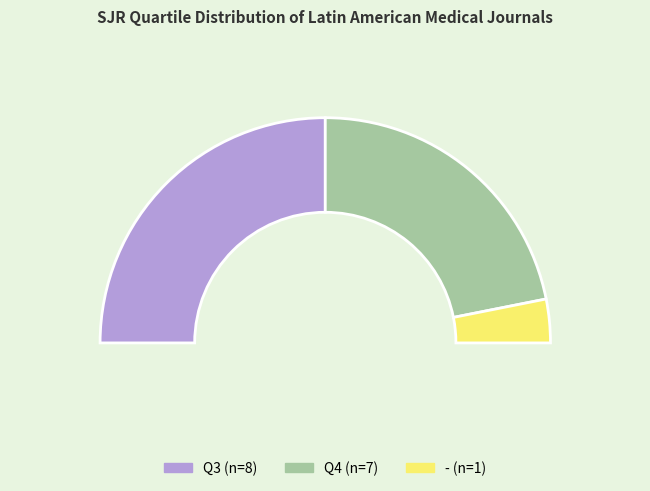

To the nearest percent, what is the average slice percentage?

33%